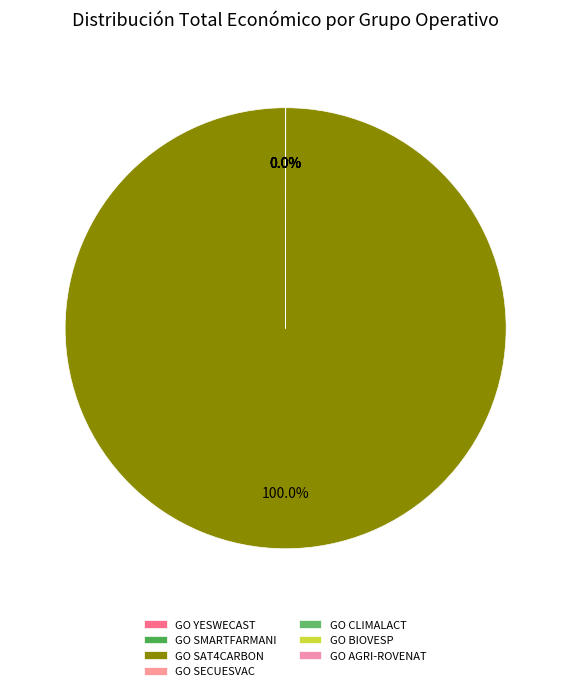

How many segments does this pie chart have?

7